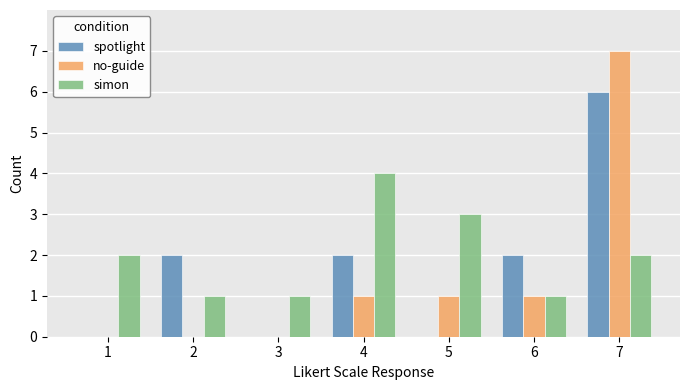

What is the difference between the simon values at 6 and 5?

2